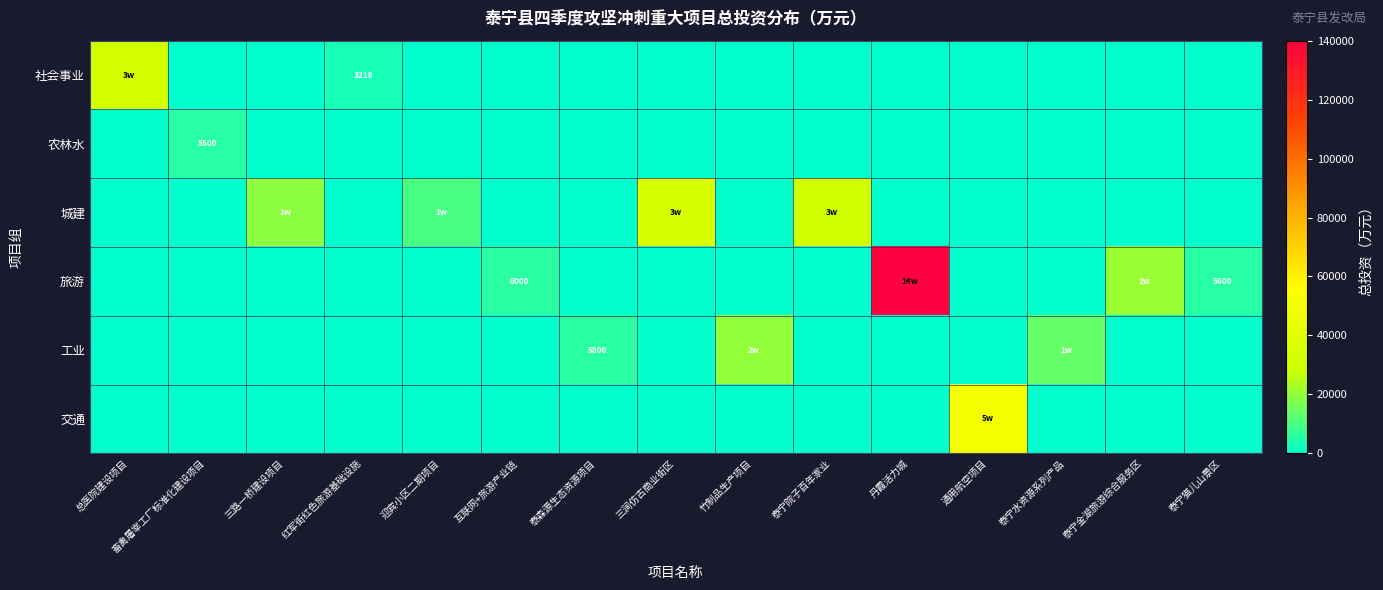

Which series changed the most between 竹制品生产项目 and 丹霞活力城?

旅游